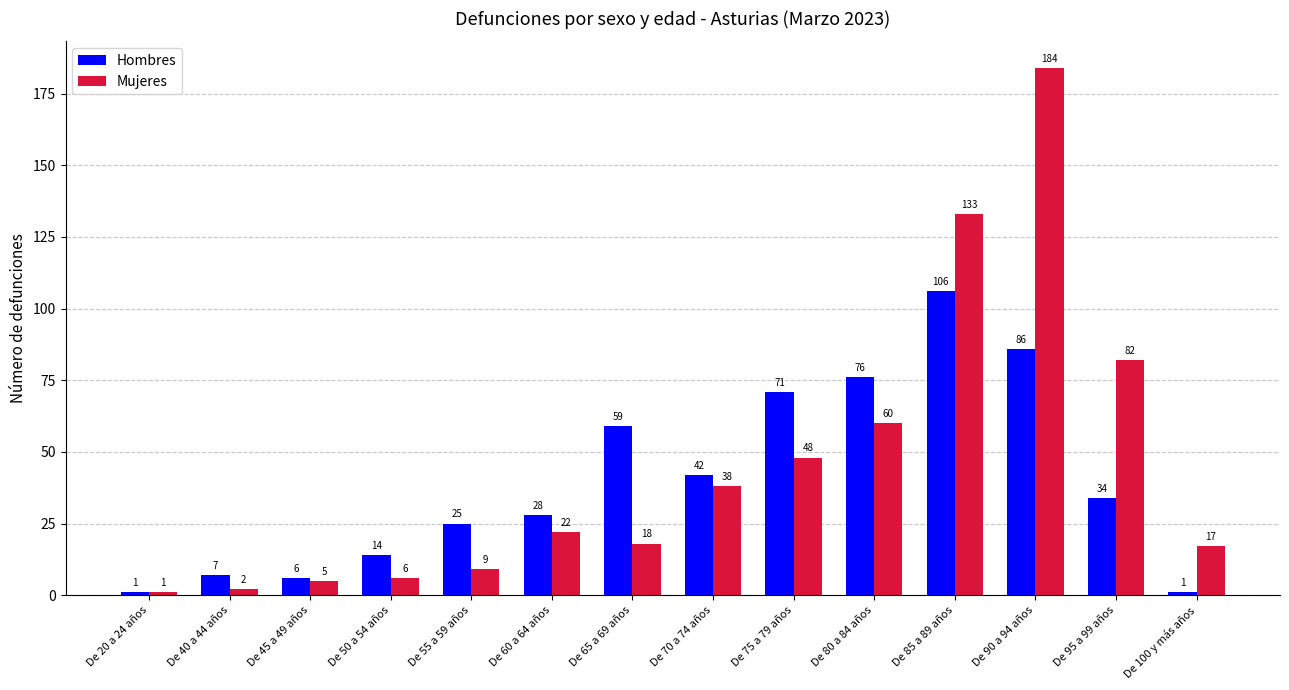

What is the greatest value displayed?

184